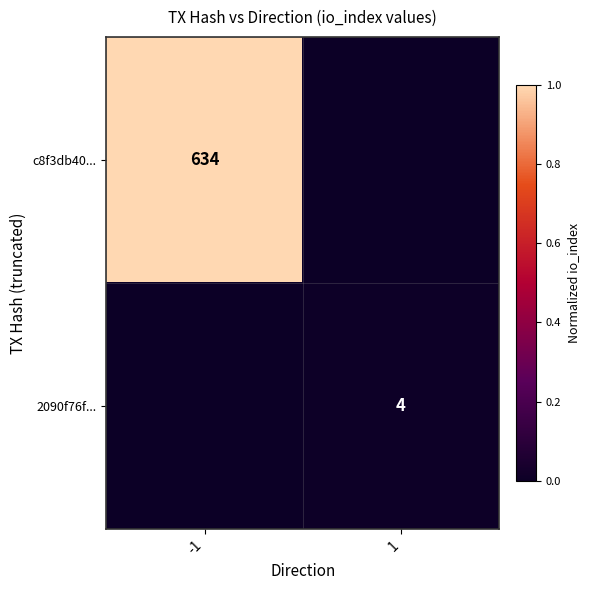

The c8f3db40... series shows 943 at -1. True or false?

False